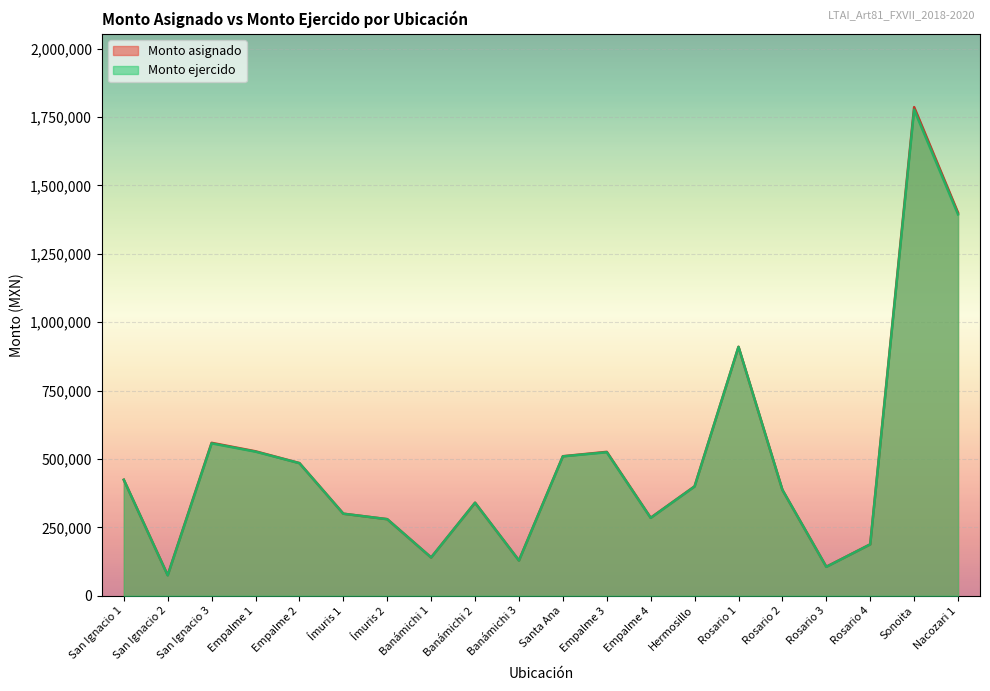

What is the label of the 20th point from the left?

Nacozari 1